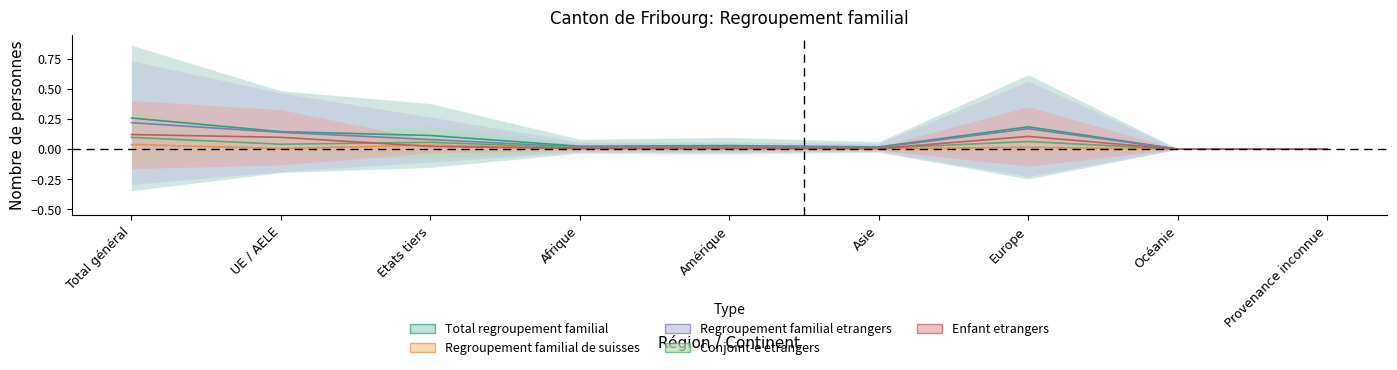

Rank the series at Océanie from lowest to highest value.

Enfant etrangers, Regroupement familial de suisses, Regroupement familial etrangers, Conjoint-e etrangers, Total regroupement familial